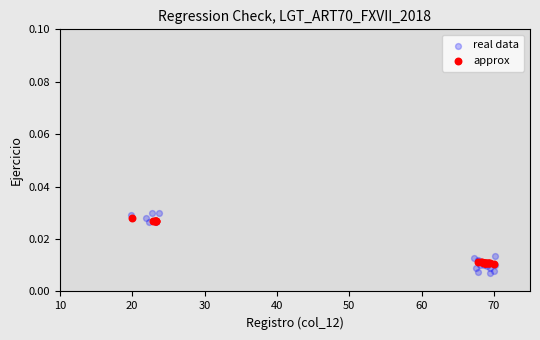

Which series has the widest spread of Y values?

real data